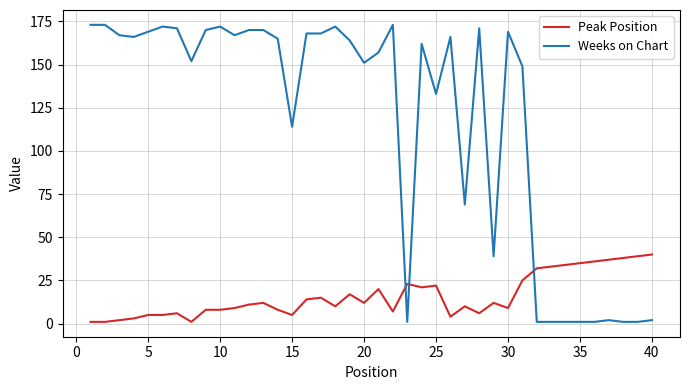

Which series has the largest total across all categories?

Weeks on Chart